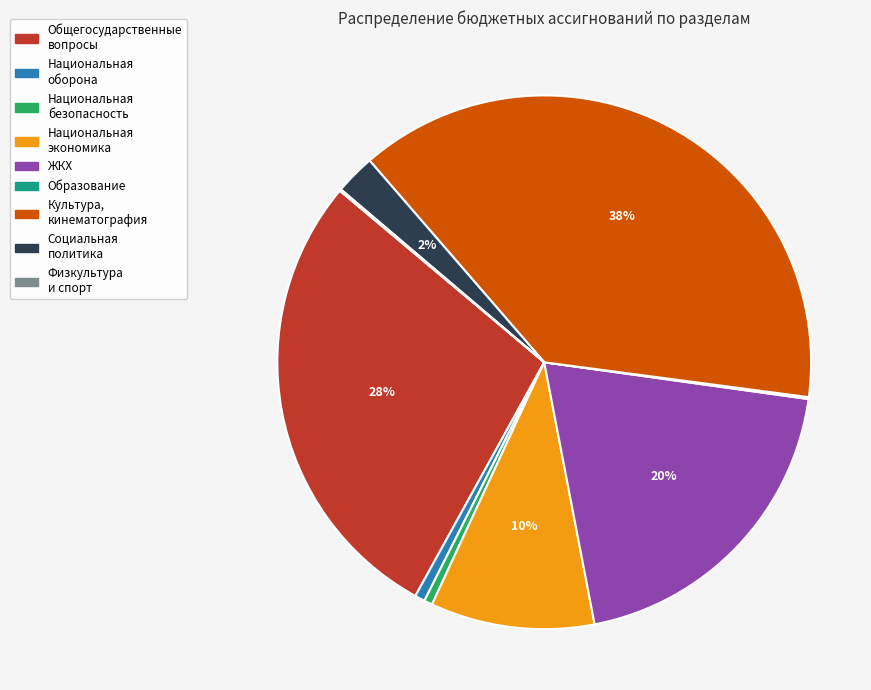

Does any single category account for the majority?

No